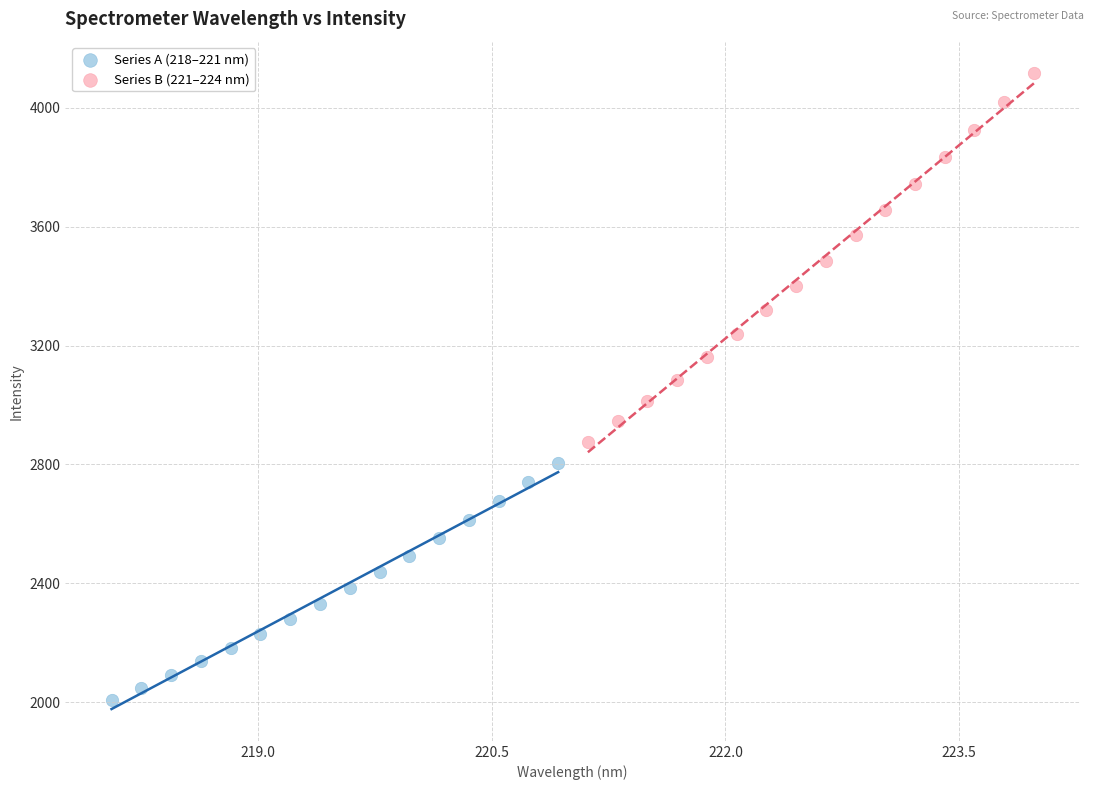

Which series reaches the minimum Y coordinate?

Series A (218–221 nm)